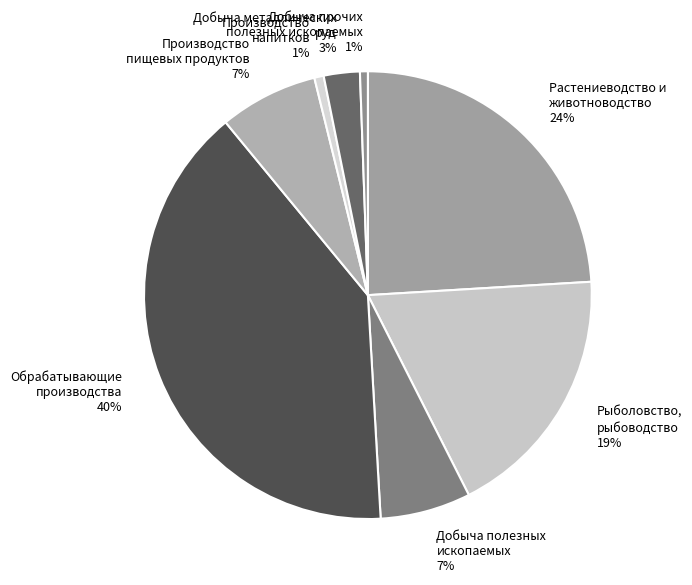

To the nearest percent, what is the average slice percentage?

12%